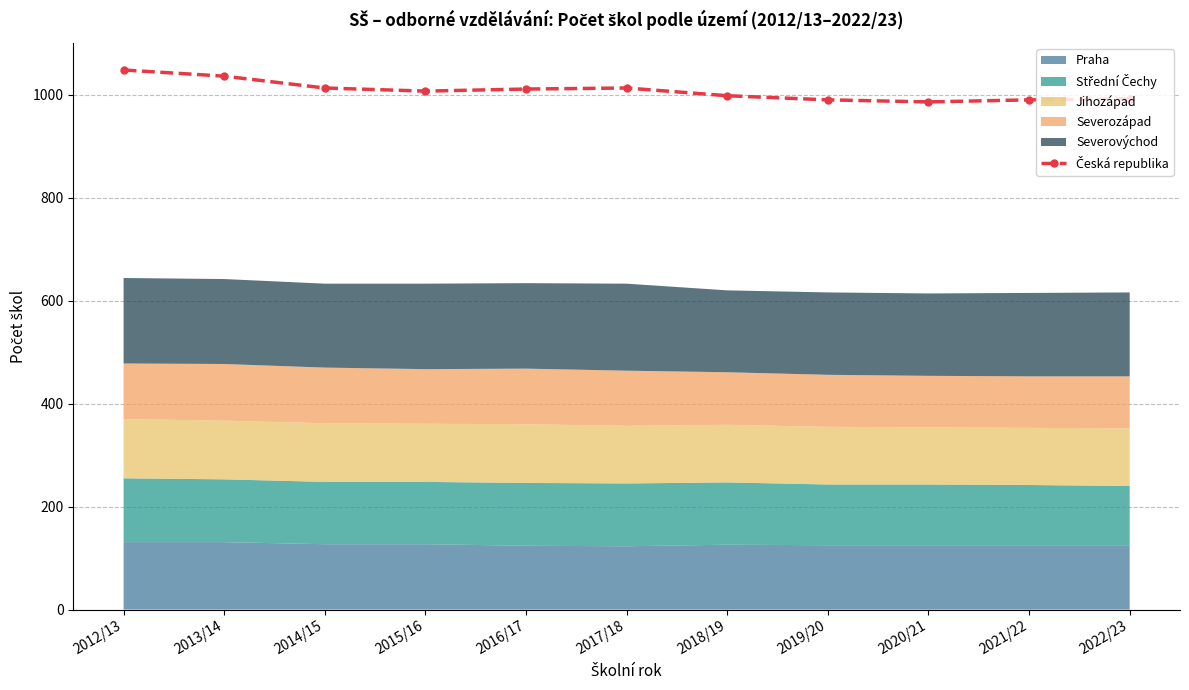

Which has a higher value, 2018/19 or 2013/14?

2013/14